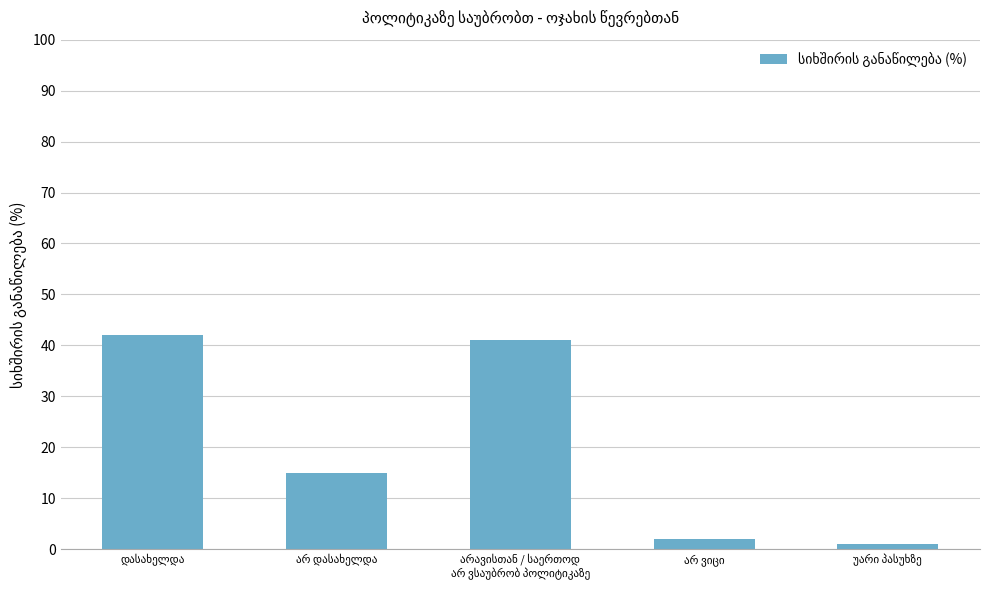

What is the difference between the maximum and second lowest values?

40